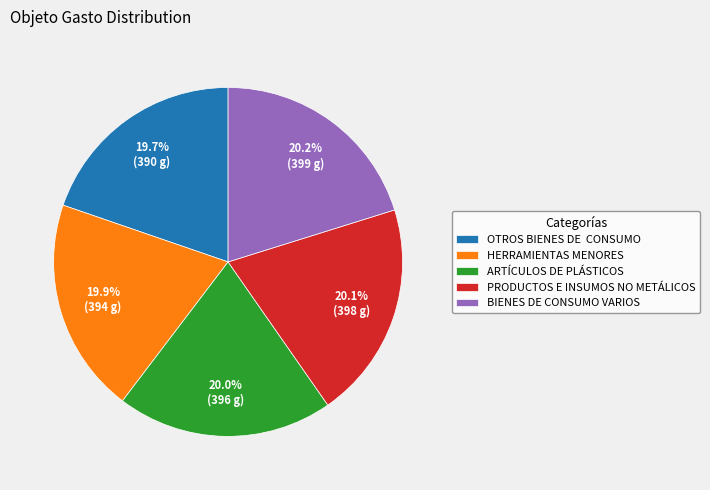

To the nearest percent, what is the average slice percentage?

20%